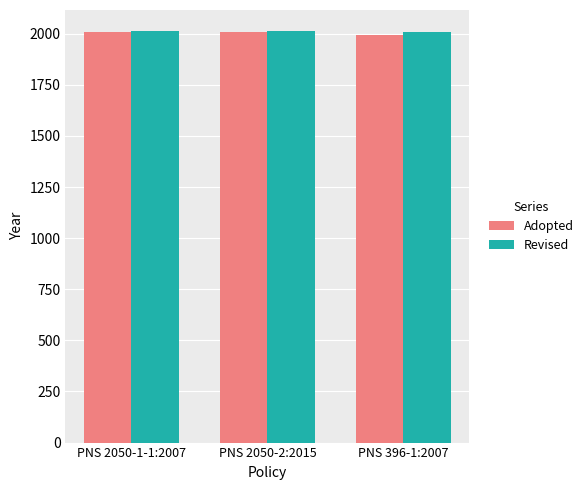

What is the difference between the highest and lowest values at PNS 396-1:2007?

14